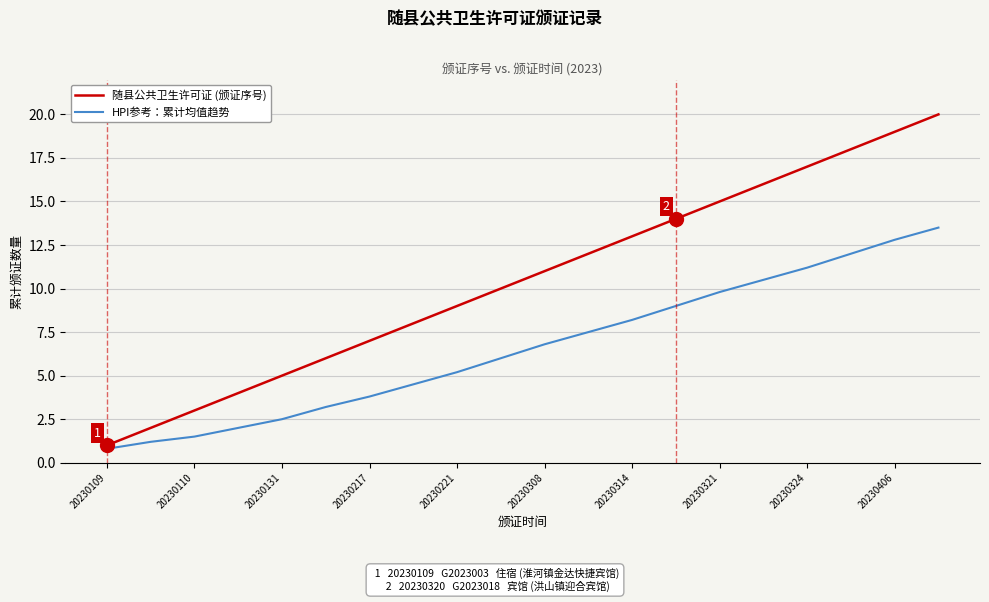

Which series has the largest total across all categories?

随县公共卫生许可证 (颁证序号)